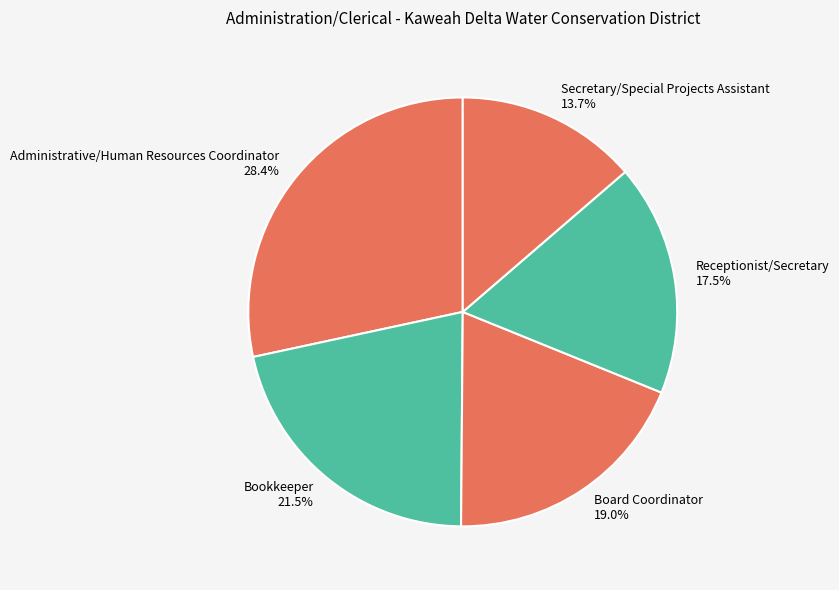

Is it true that Secretary/Special Projects Assistant is 25% of the pie?

False